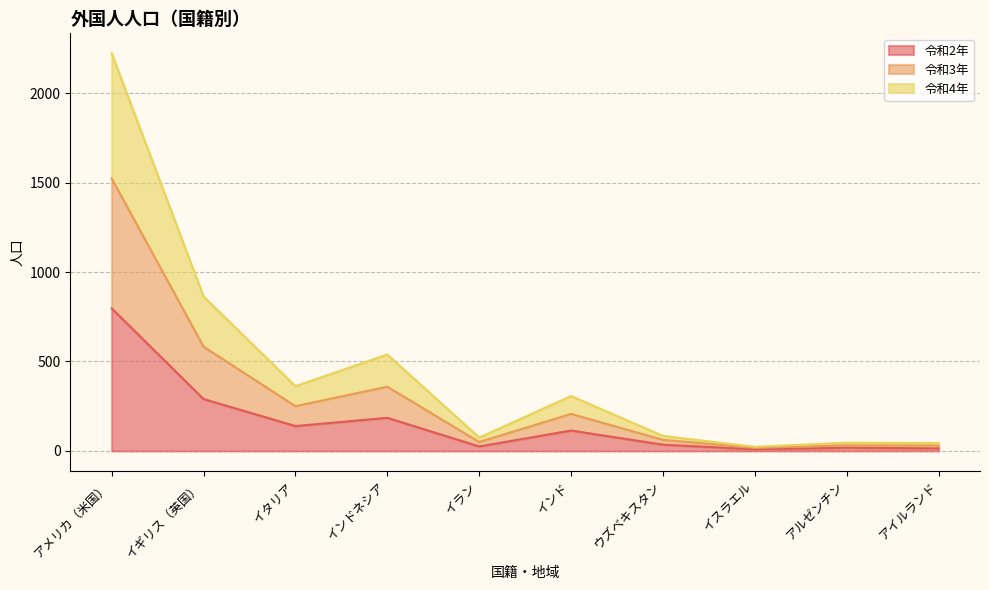

What is the label of the 6th point from the left?

インド